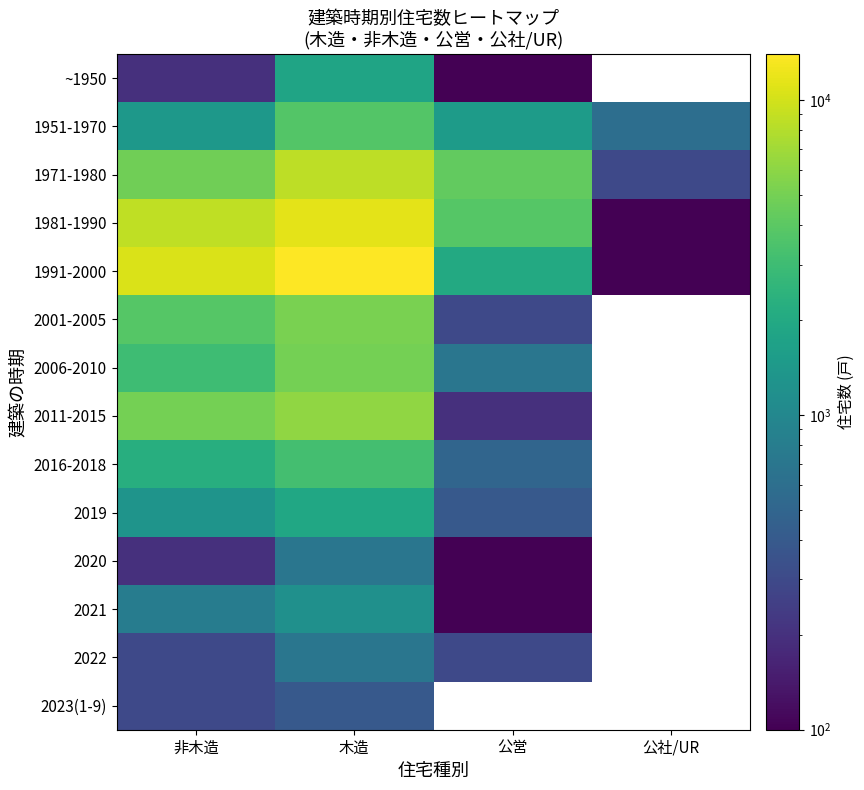

Which series has the largest total across all categories?

1991-2000